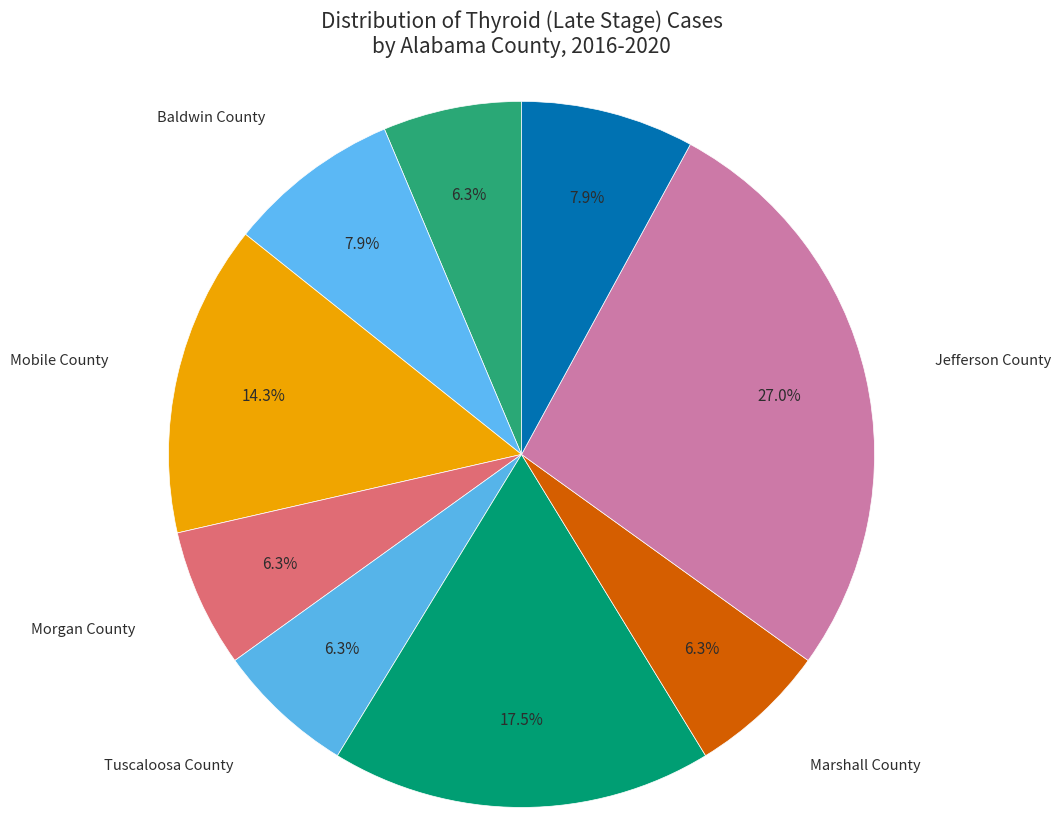

What percentage is NOT represented by Baldwin County?

92.1%